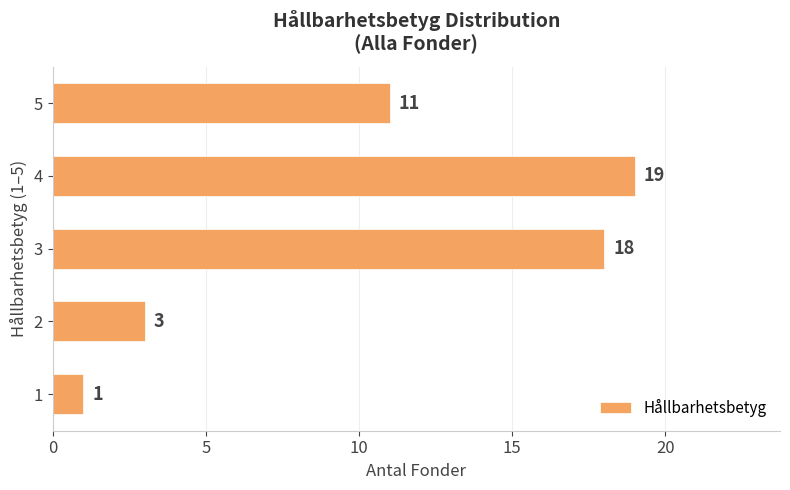

Approximately how many times larger is the value at 2 compared to 1?

3.0